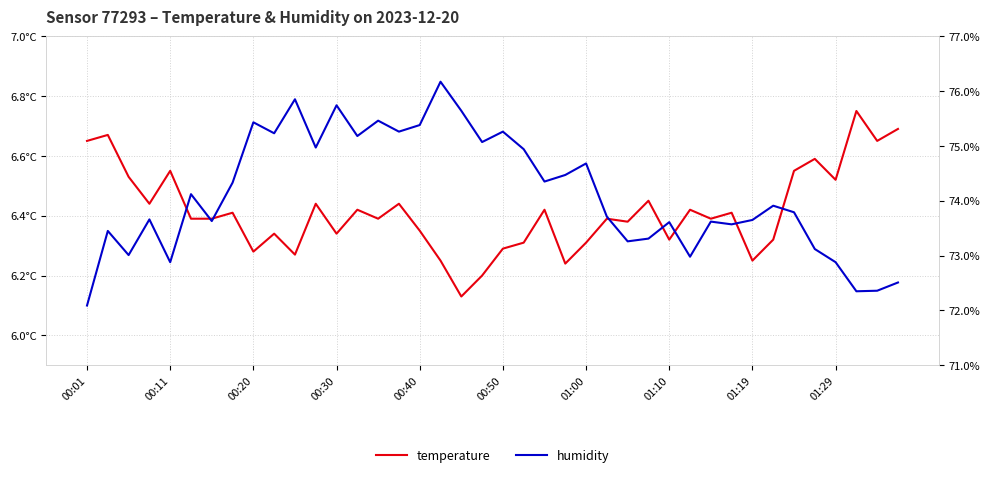

Is the value of temperature at 33 greater than the value of humidity at 39?

No